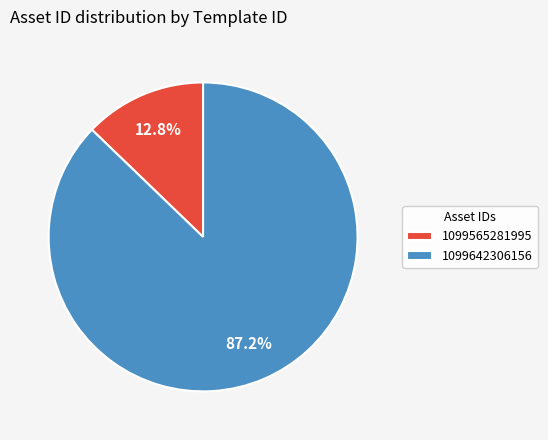

What percentage is the 1099642306156 slice, to the nearest percent?

87%